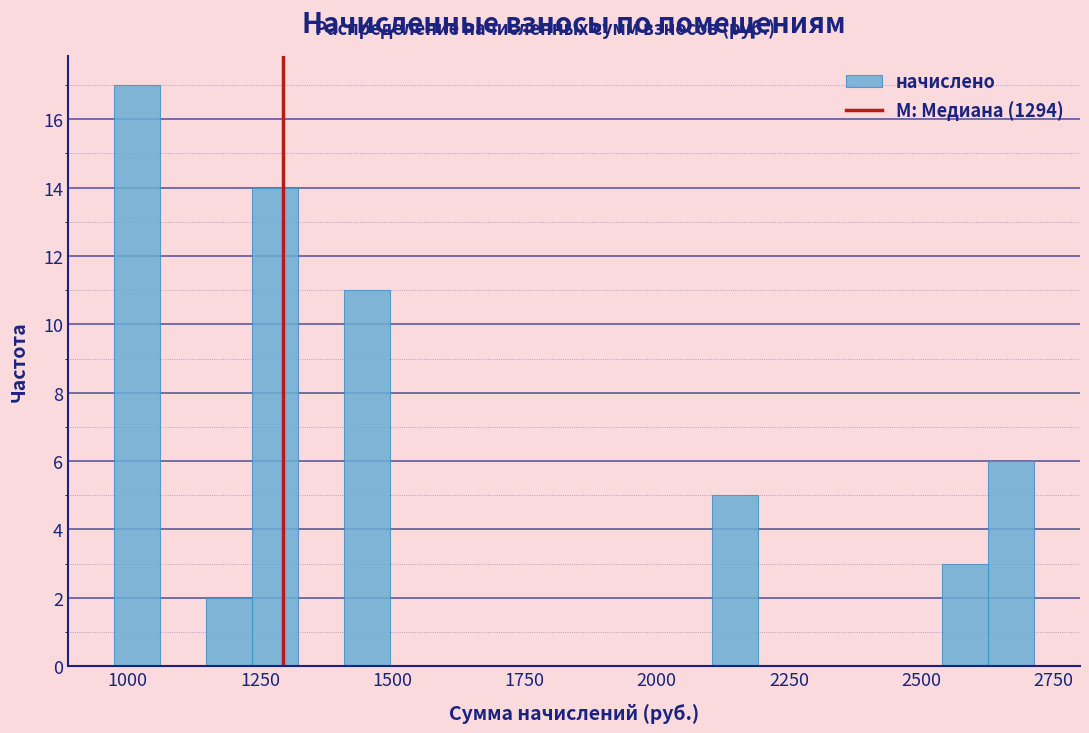

Read against the x-axis, roughly where is the centre of the tallest bar?

1000